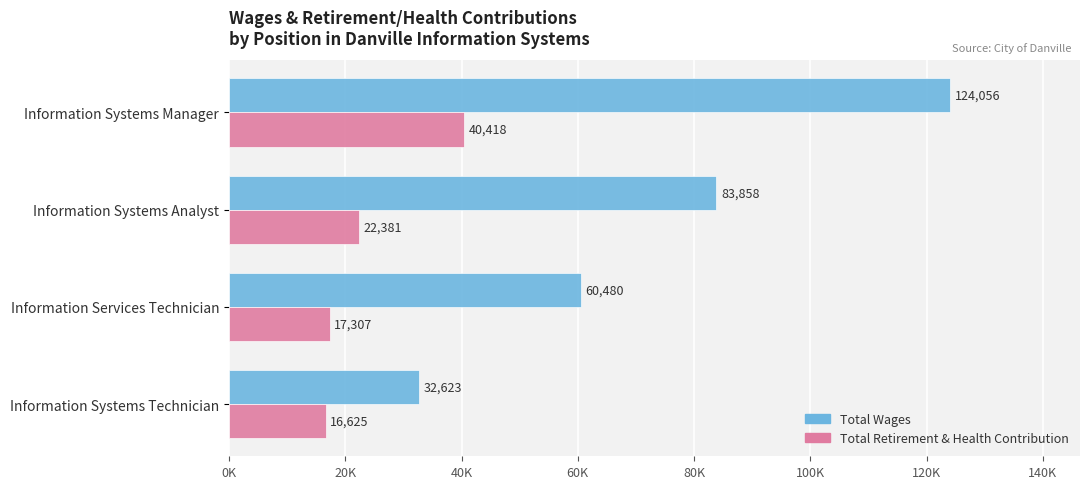

What are all the series names shown in the legend?

Total Wages, Total Retirement & Health Contribution